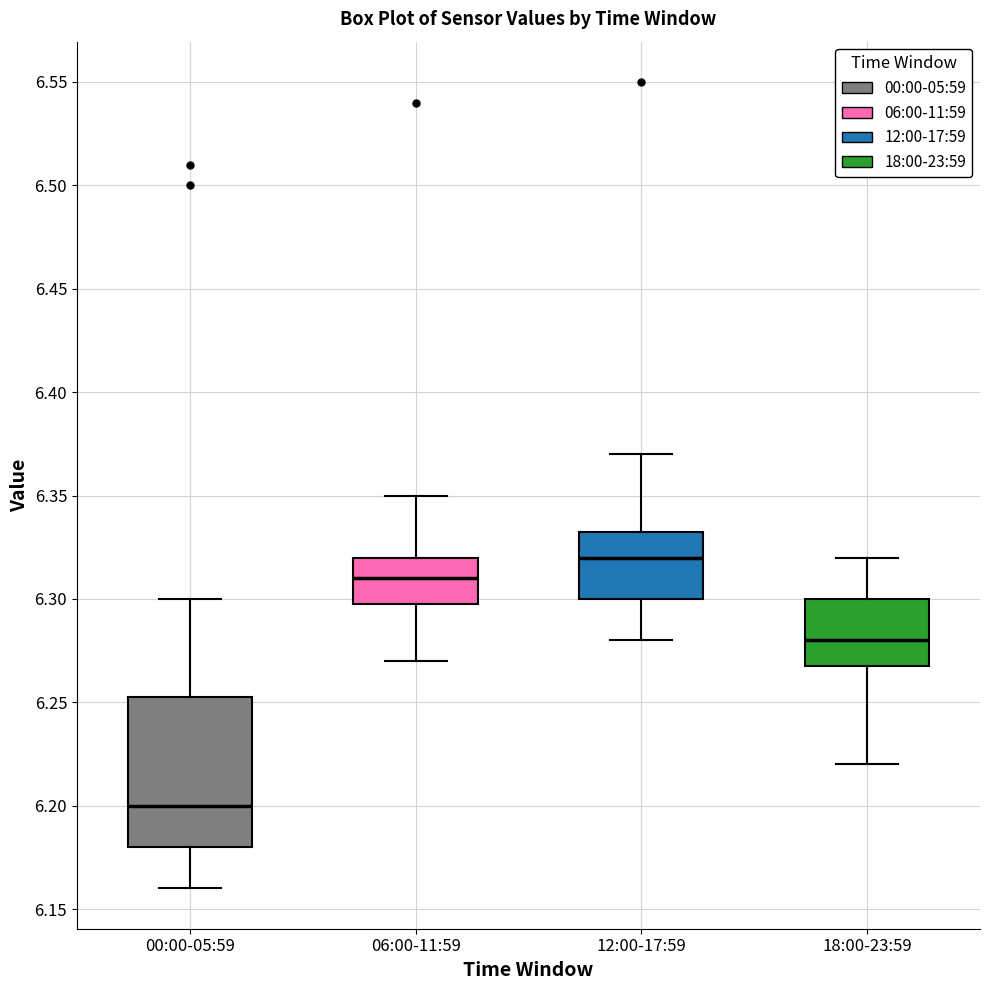

Comparing the boxes themselves (not the whiskers), which one is the tallest?

00:00-05:59